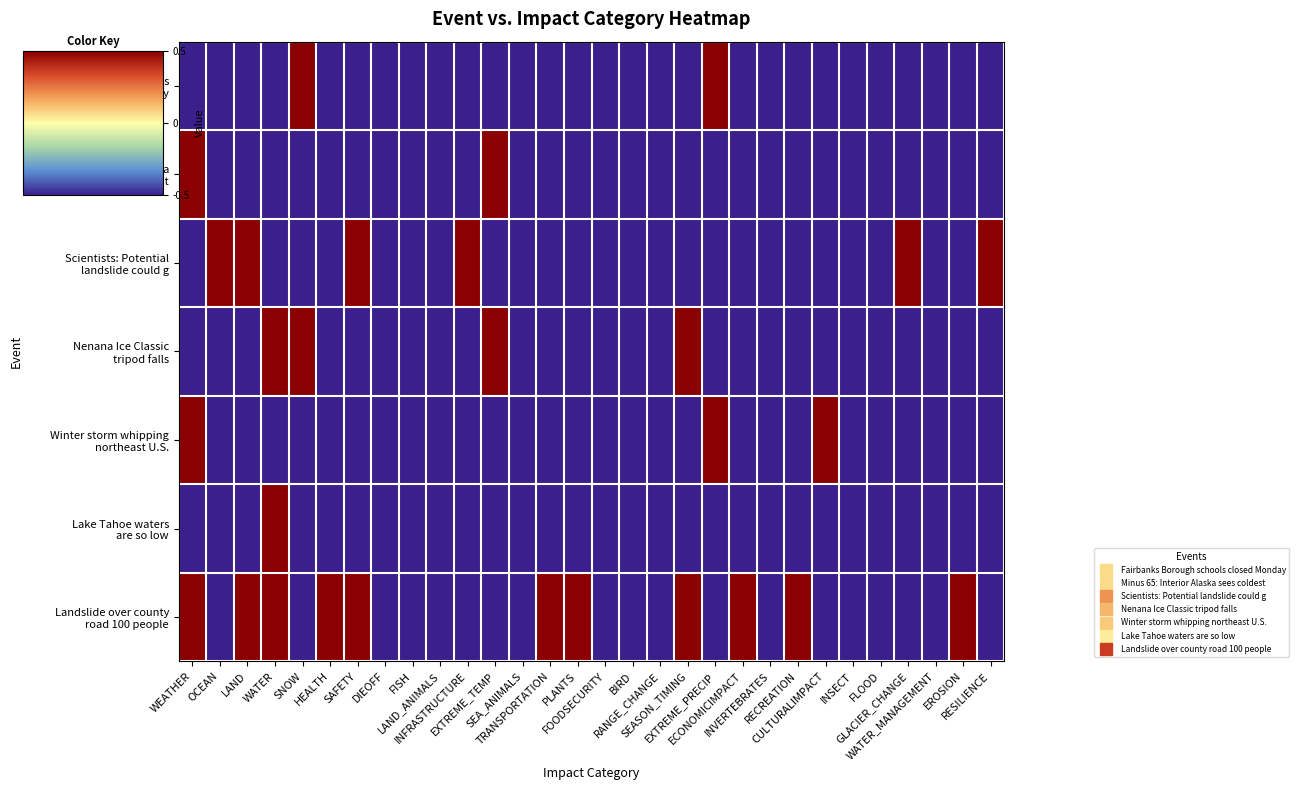

Which series has the largest total across all categories?

Landslide over county road 100 people